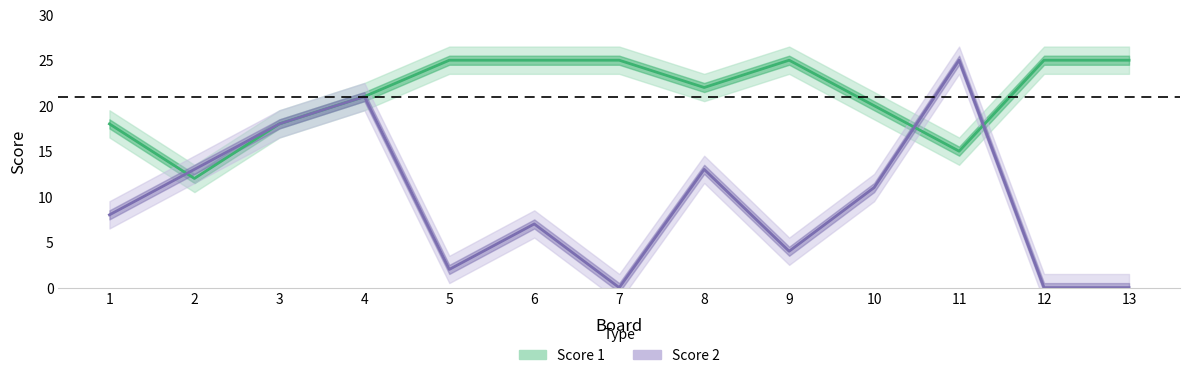

How many data points in Score 1 are less than 22?

6